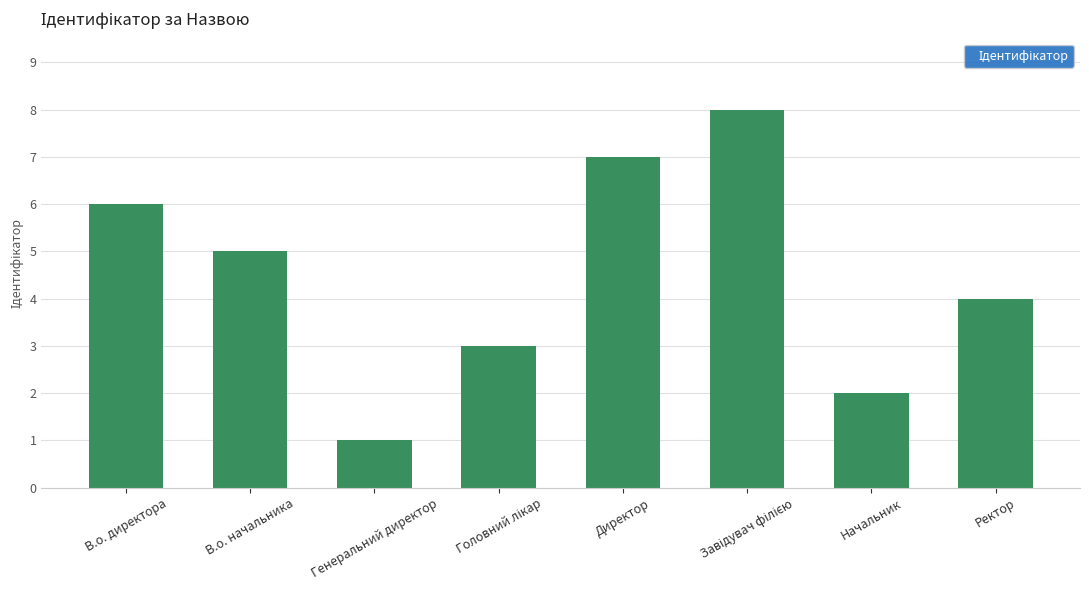

Are the bars horizontal?

No